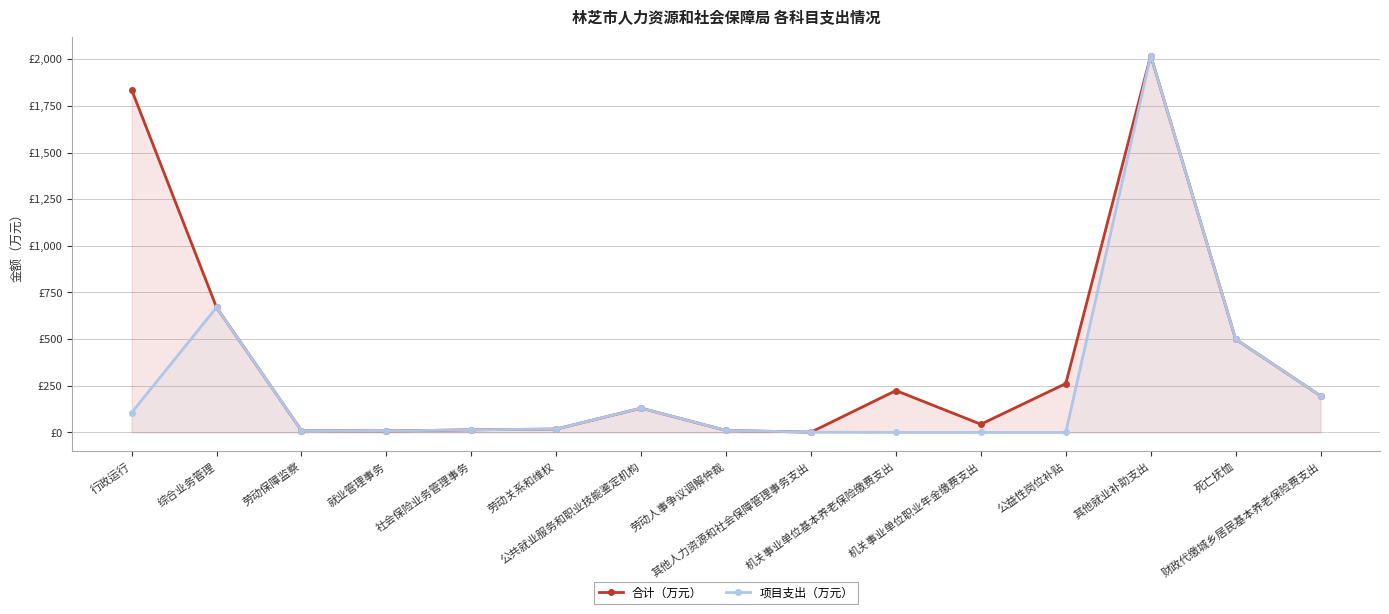

What is the difference between the second highest and second lowest values in the 项目支出（万元） series?

670.0